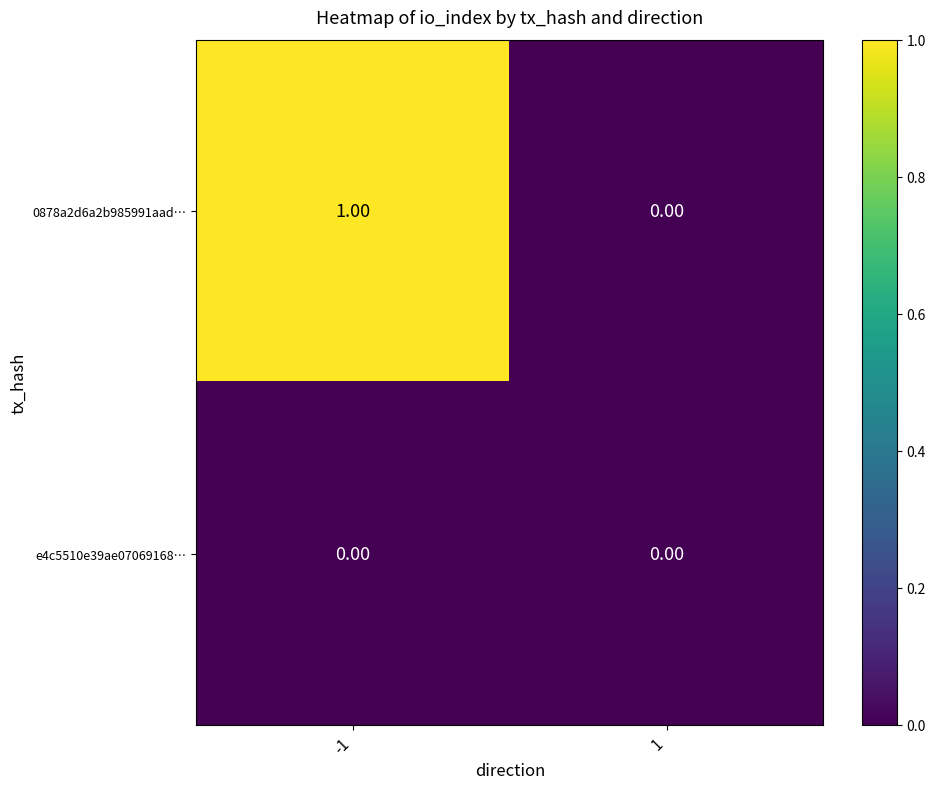

Rank the series by their maximum value, from highest to lowest.

0878a2d6a2b985991aad…, e4c5510e39ae07069168…